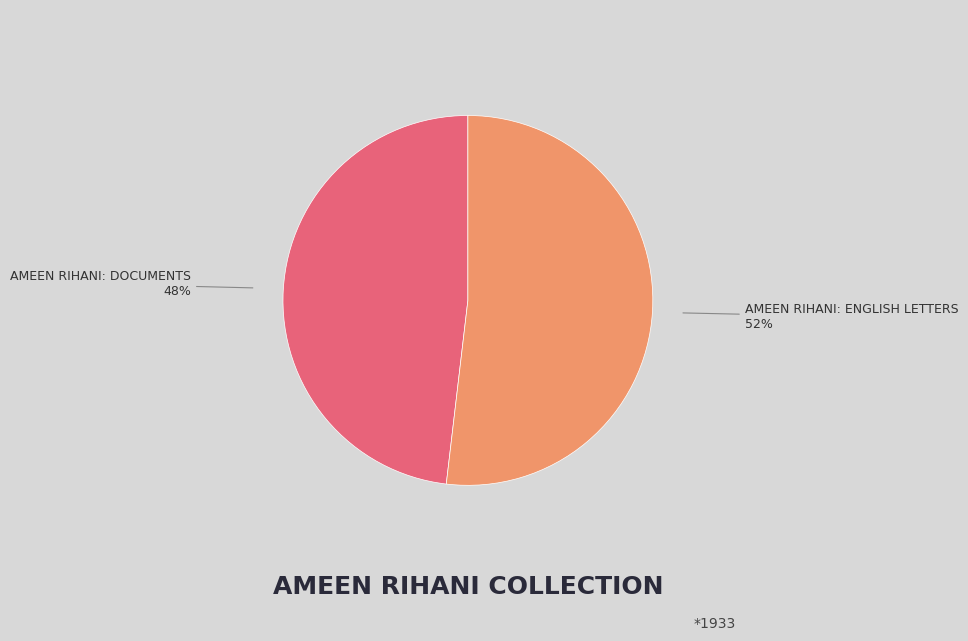

How many slices are in this pie chart?

2